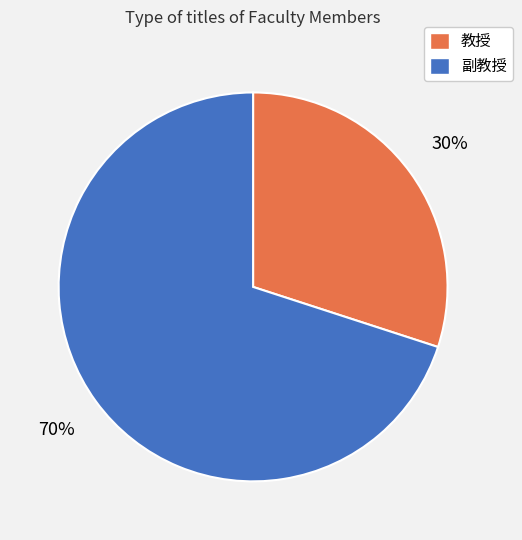

Approximately how many times larger is the value at 副教授 compared to 教授?

2.3